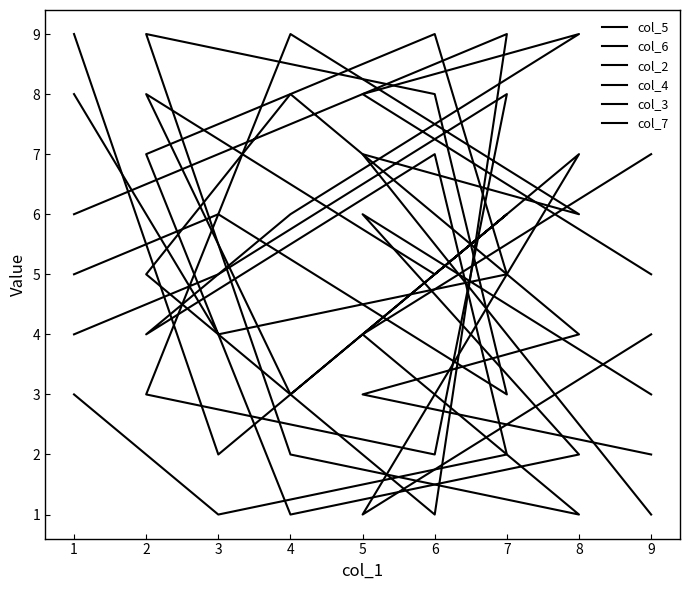

In col_5, how many points are lower than both neighbors (excluding endpoints)?

2